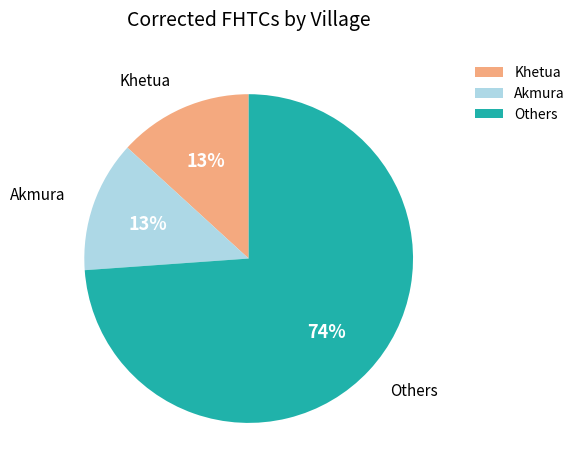

What is the largest slice in the pie chart?

Others